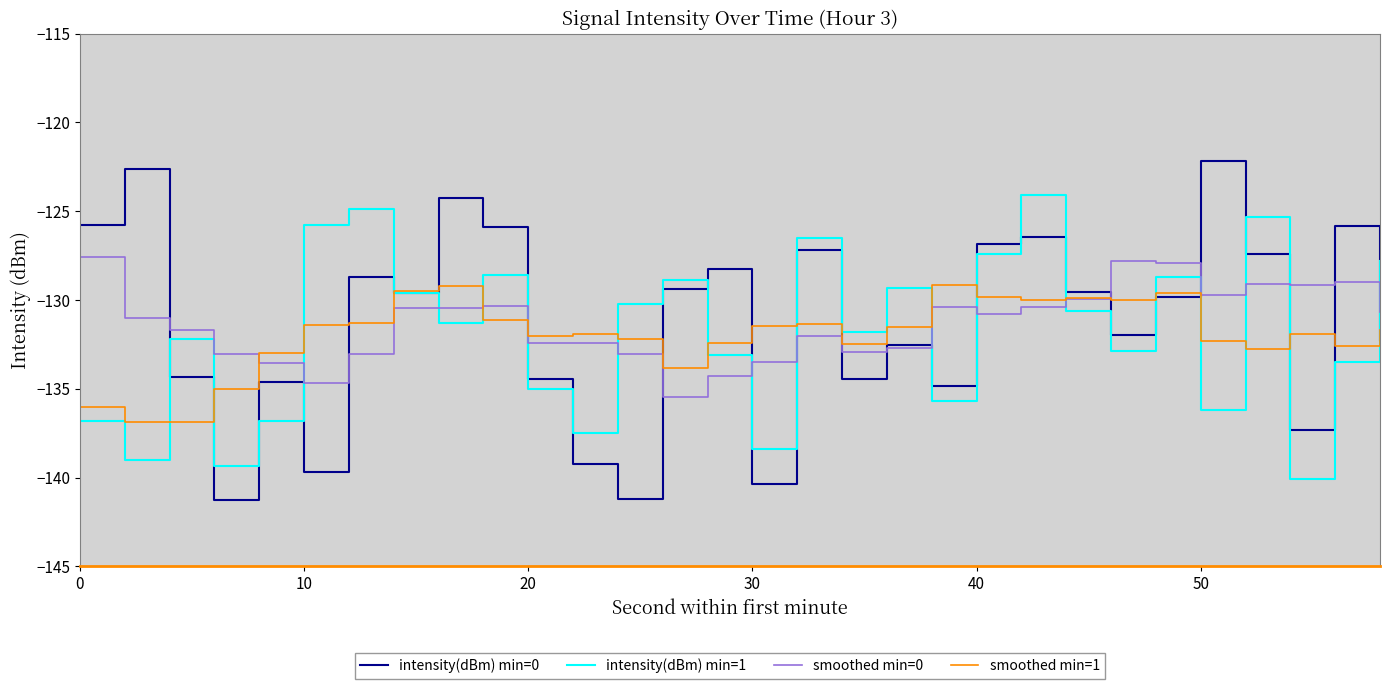

Which series ends up on top after the final intersection of intensity(dBm) min=1 and smoothed min=1?

intensity(dBm) min=1